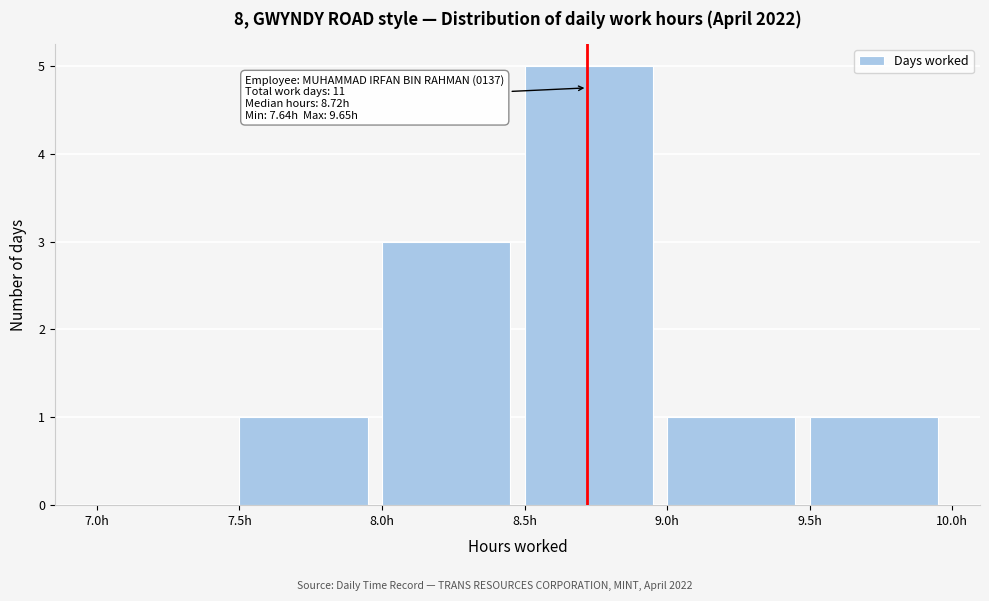

Over which range of the x-axis is the bar tallest?

8.5 to 9.0